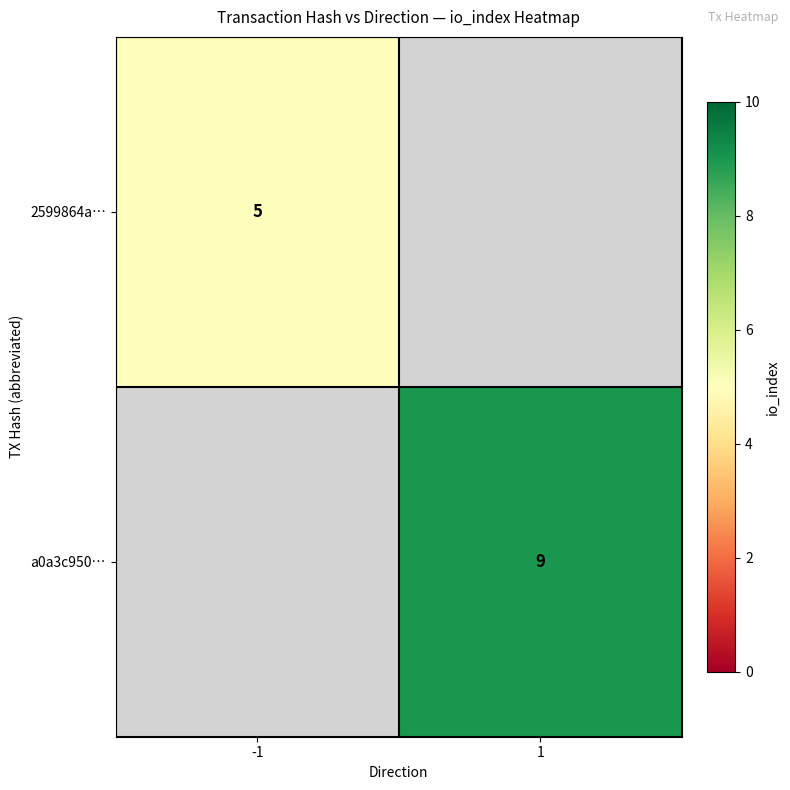

Is the value of a0a3c950… at 1 greater than the value of 2599864a… at -1?

Yes